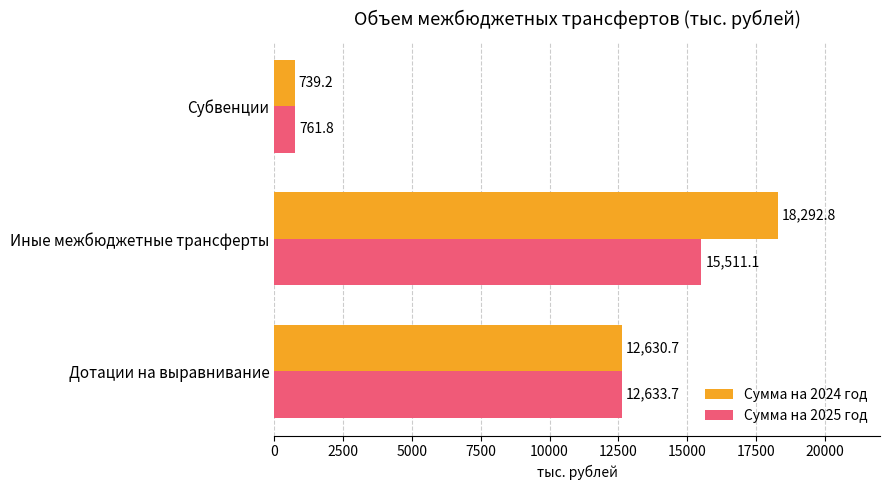

Which label corresponds to the largest value in the chart?

Иные межбюджетные трансферты